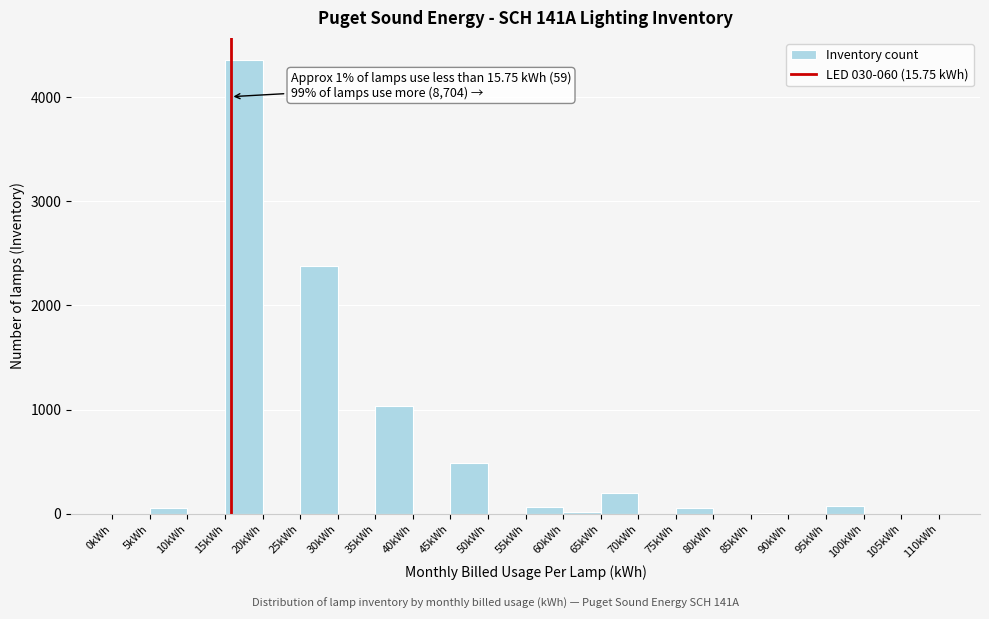

Over which range of the x-axis is the bar tallest?

15 to 20